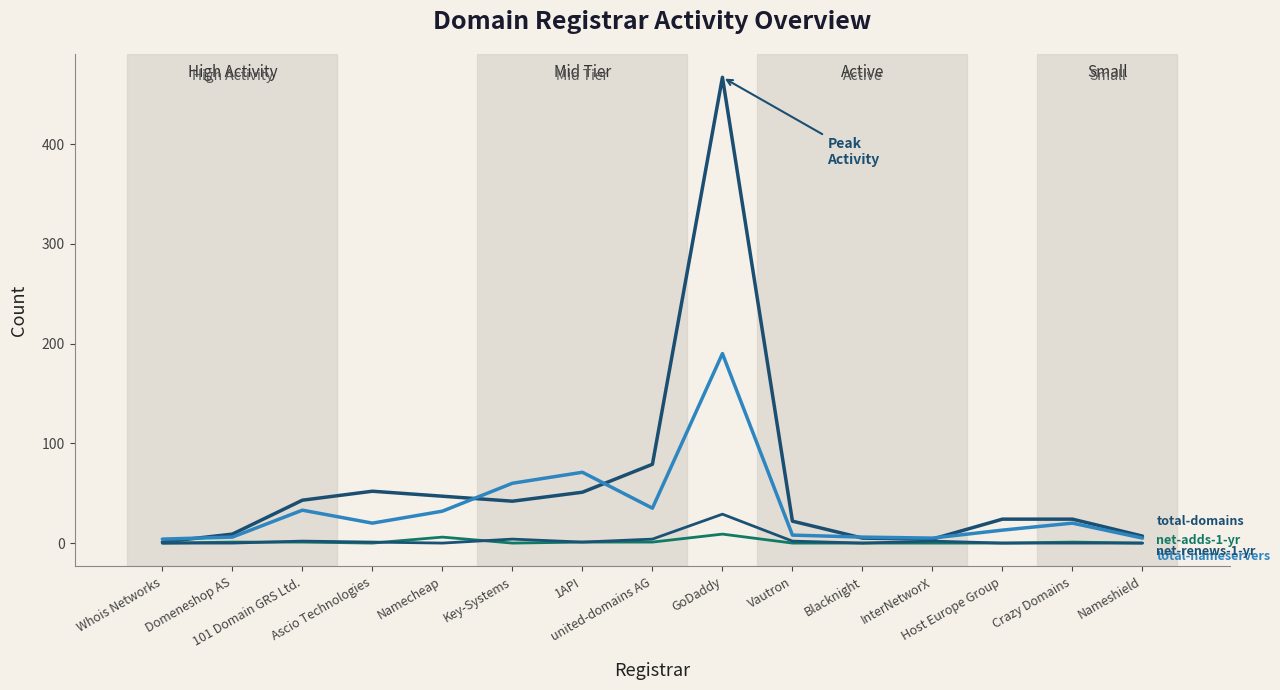

Does the chart display data point markers on the line(s)?

No